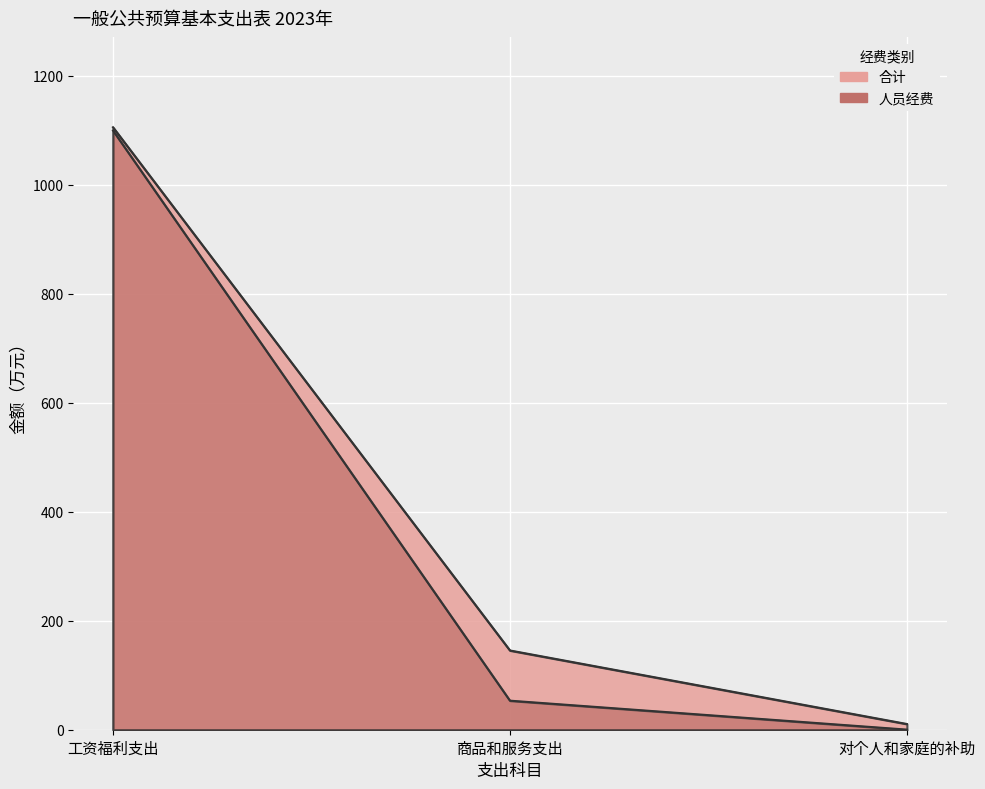

Reading left to right, extract all data points from this chart.

合计: 工资福利支出=1105.4	商品和服务支出=145.4	对个人和家庭的补助=10.5
人员经费: 工资福利支出=1099.4	商品和服务支出=53.3	对个人和家庭的补助=0.2